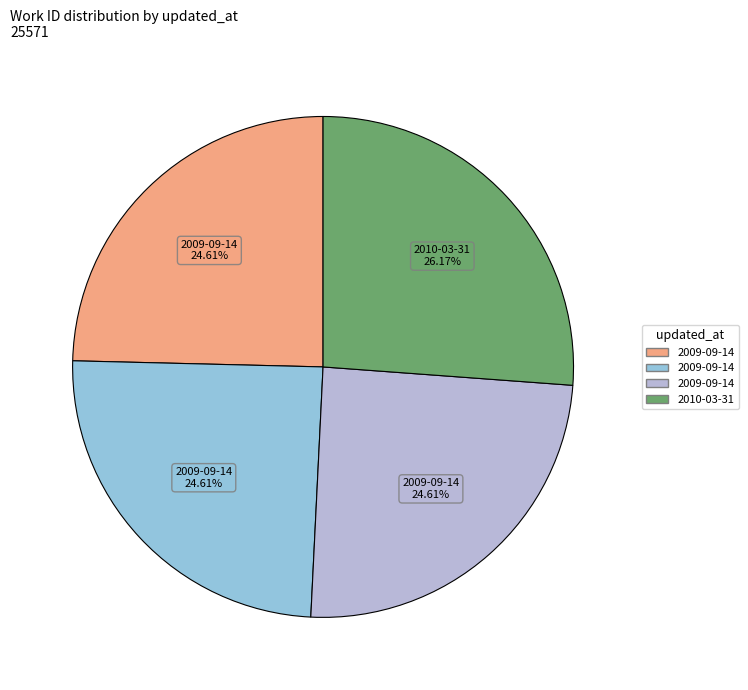

Is there a majority slice in this chart?

No